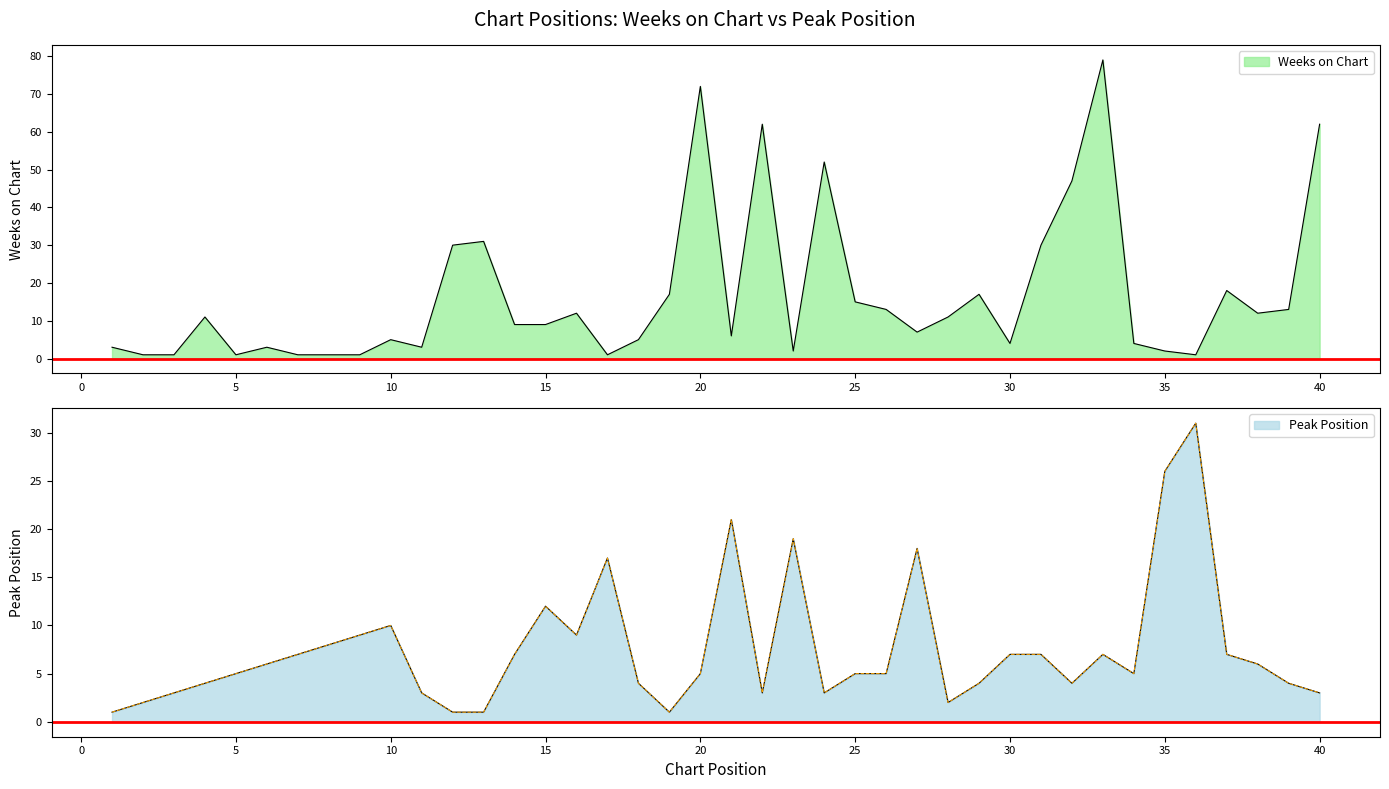

Which label corresponds to the smallest value in the chart?

2